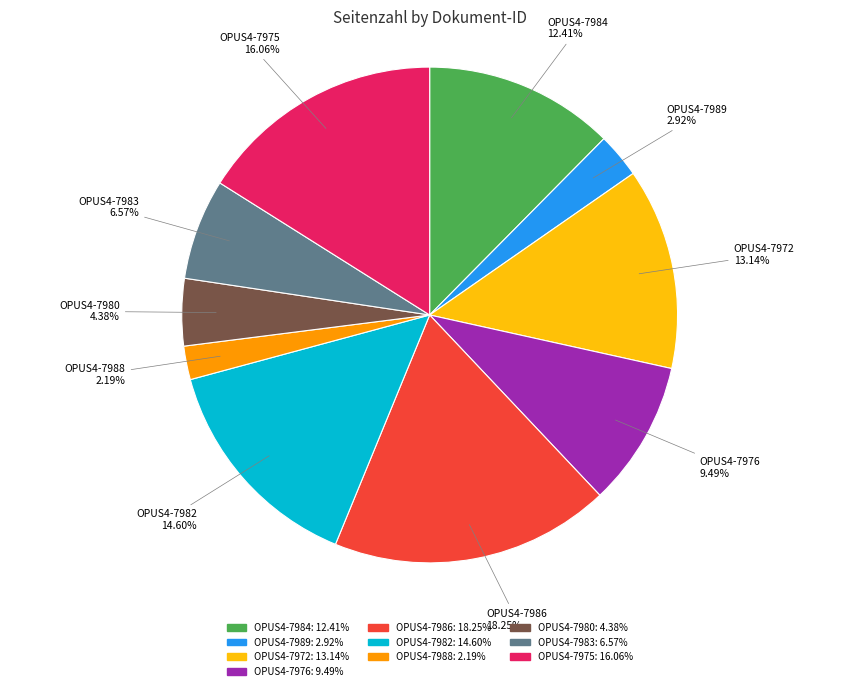

What is the largest slice in the pie chart?

OPUS4-7986